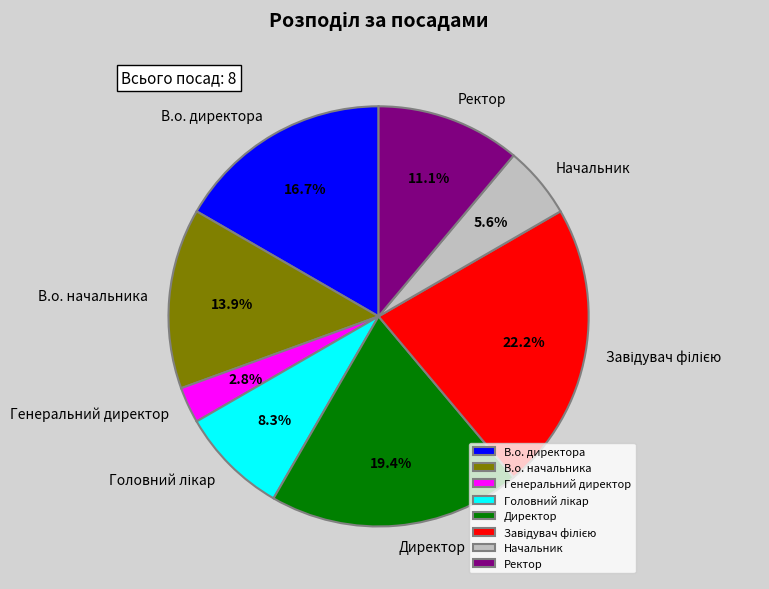

How many segments does this pie chart have?

8